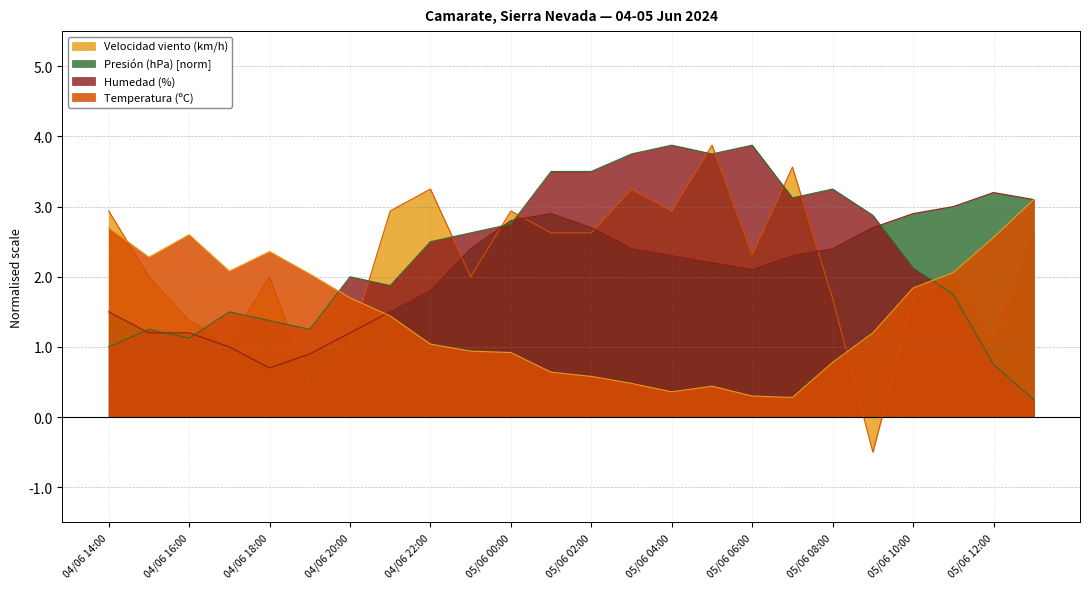

Which category has the lowest value in the Humedad (%) series?

05/06 13:00